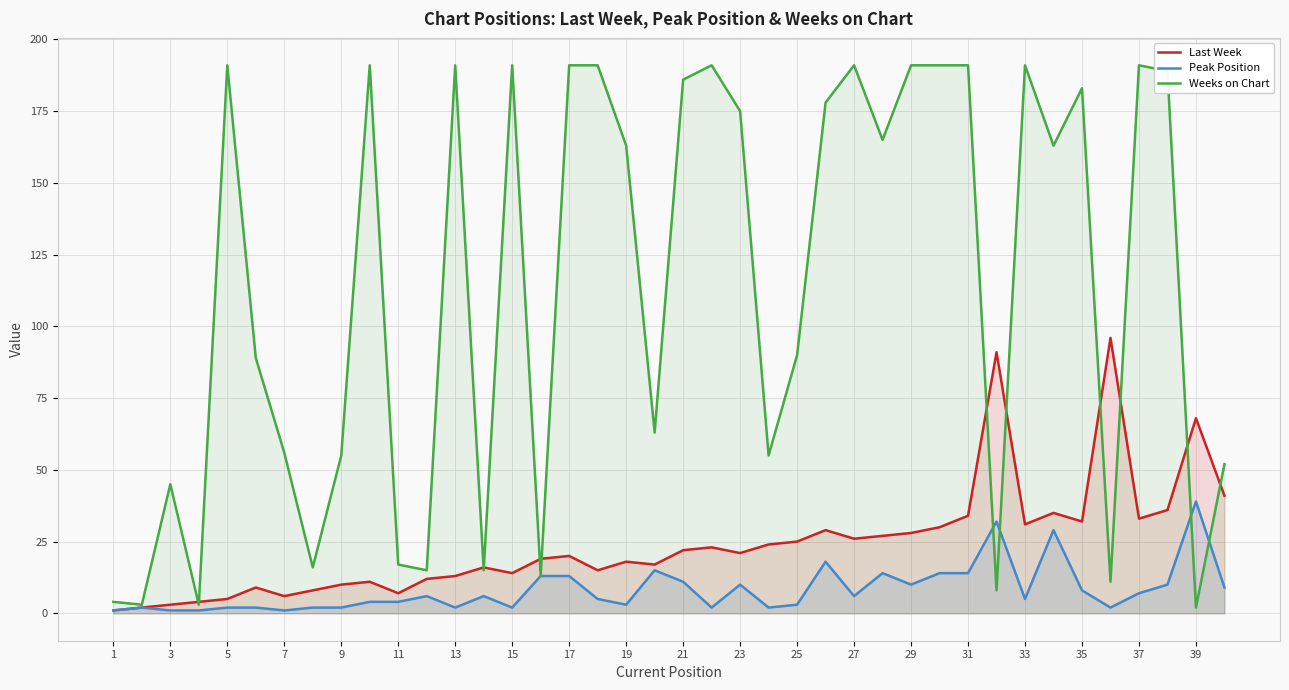

What is the difference between the maximum and second lowest values in the Last Week series?

94